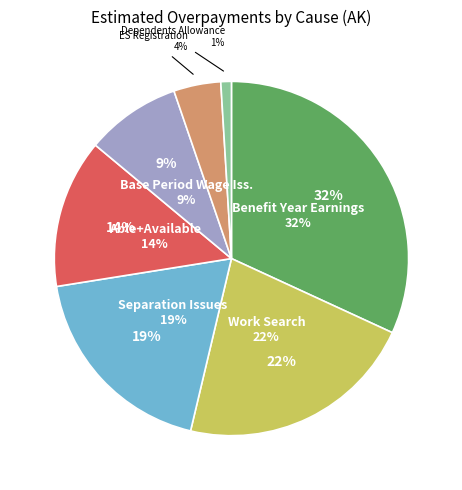

What is the total percentage of Able+Available and ES Registration?

17.9%